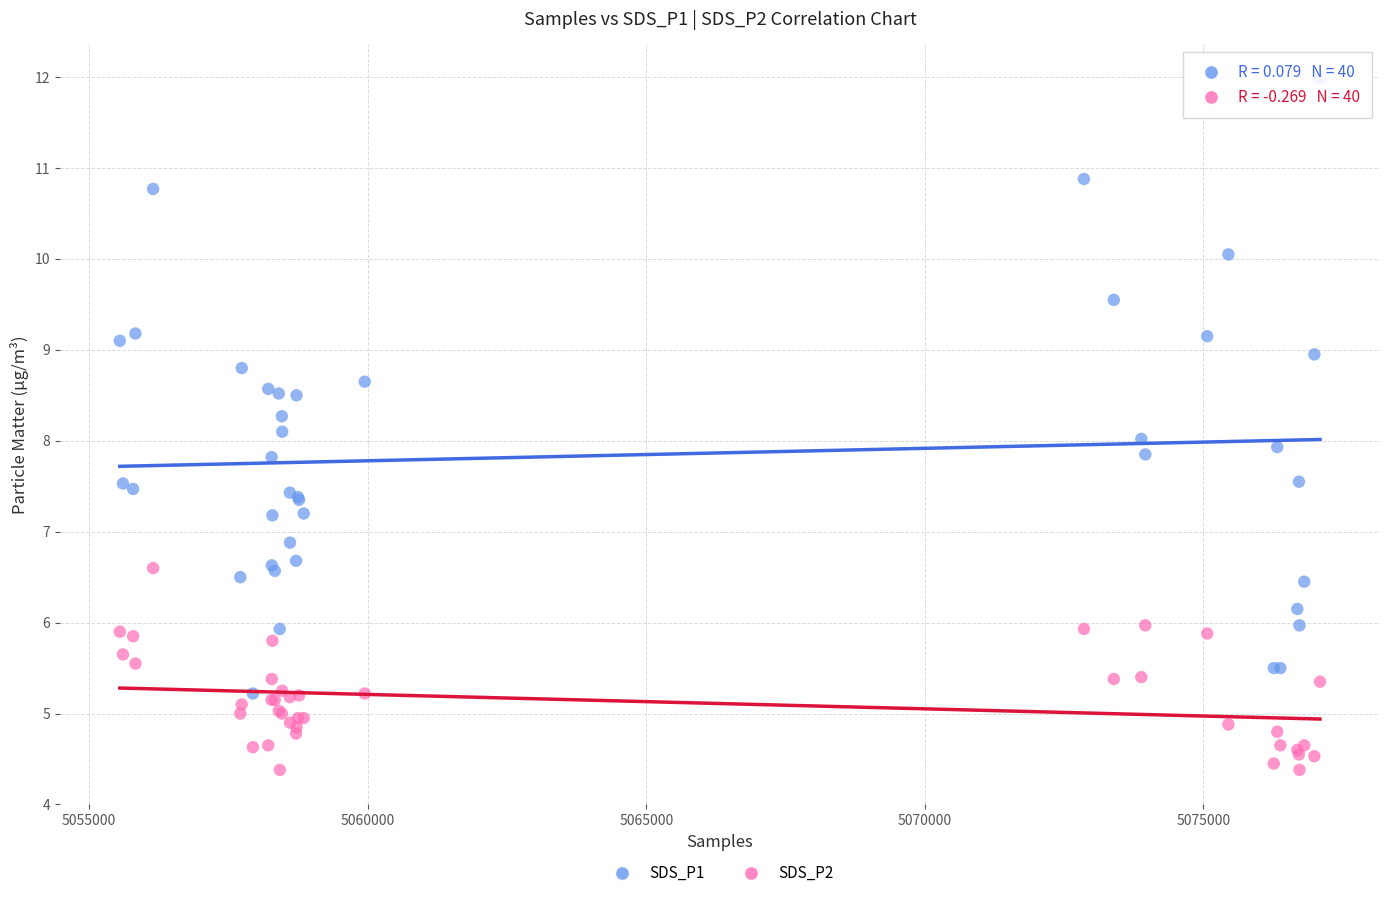

What is the X range (max minus min) for the scatter plot?

21542.0